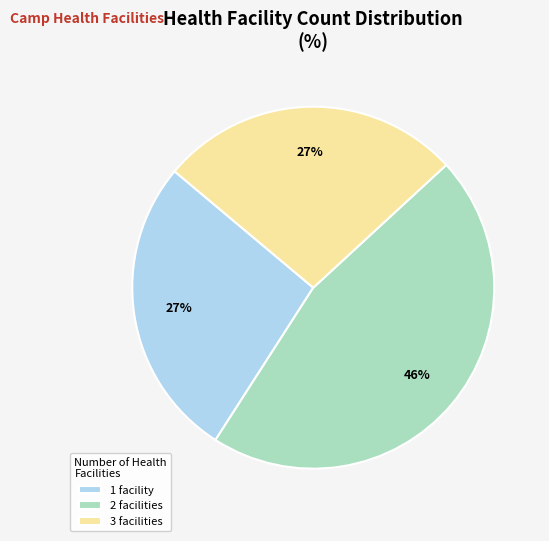

Is there any slice that represents more than half of the pie?

No